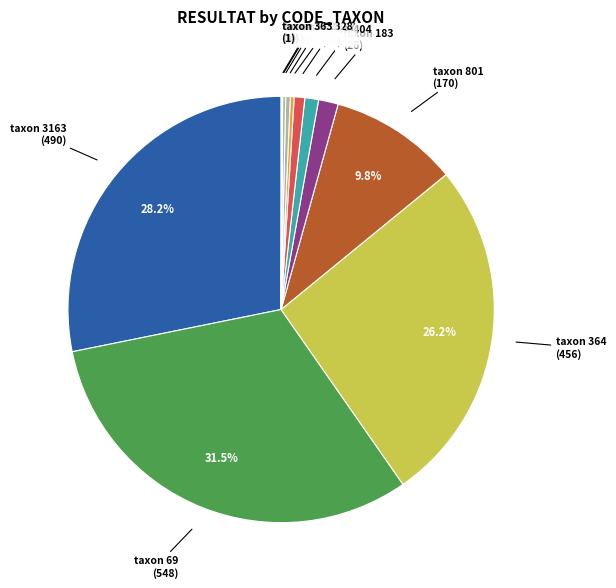

Does any single category account for the majority?

No